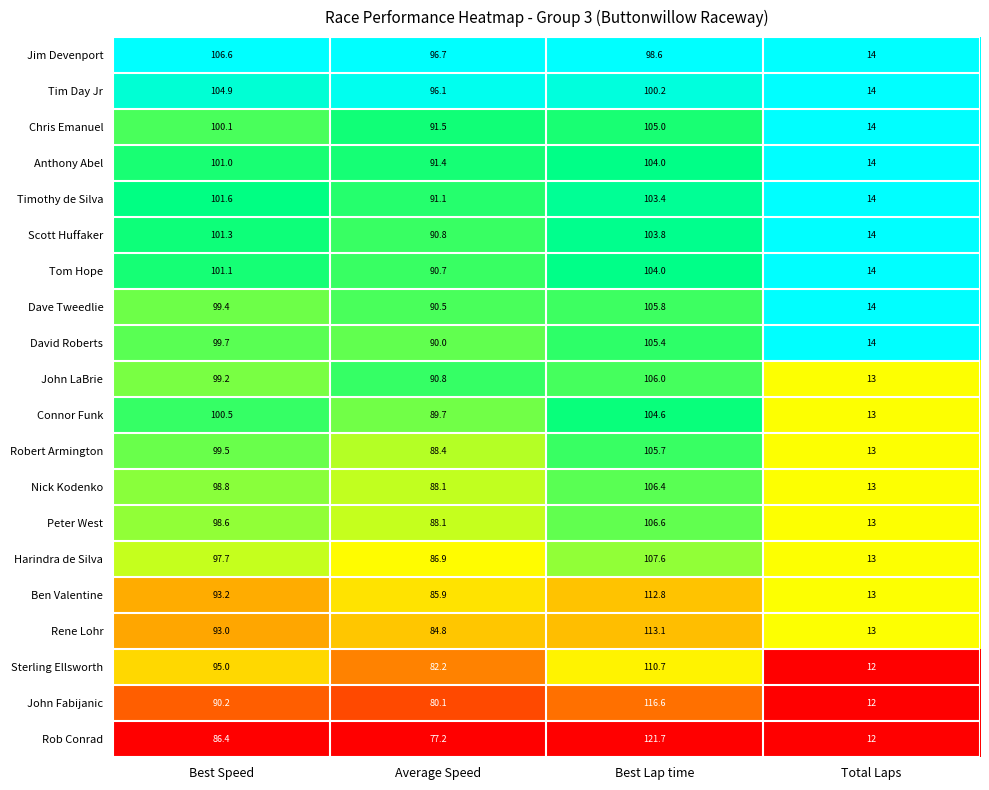

The David Roberts series shows 25.1 at Average Speed. True or false?

False